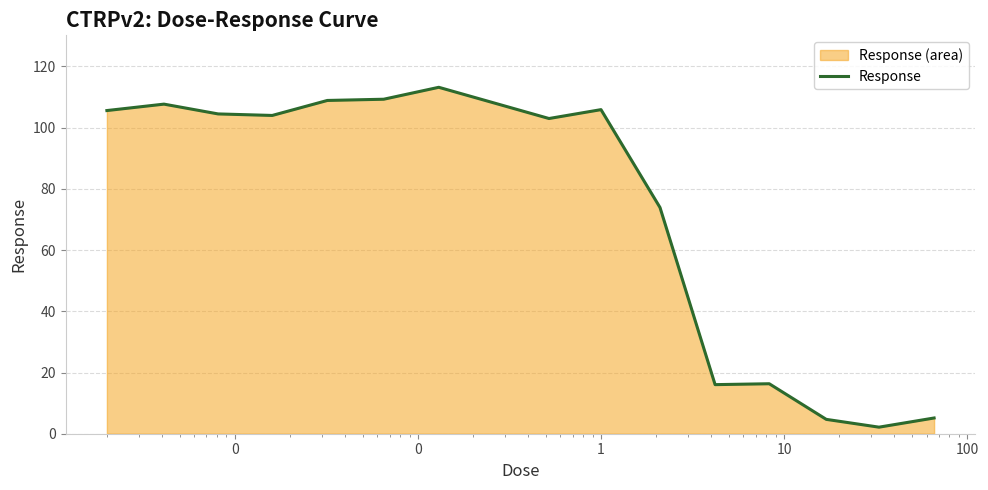

True or false: there are more than 0 points higher than both neighbors.

True